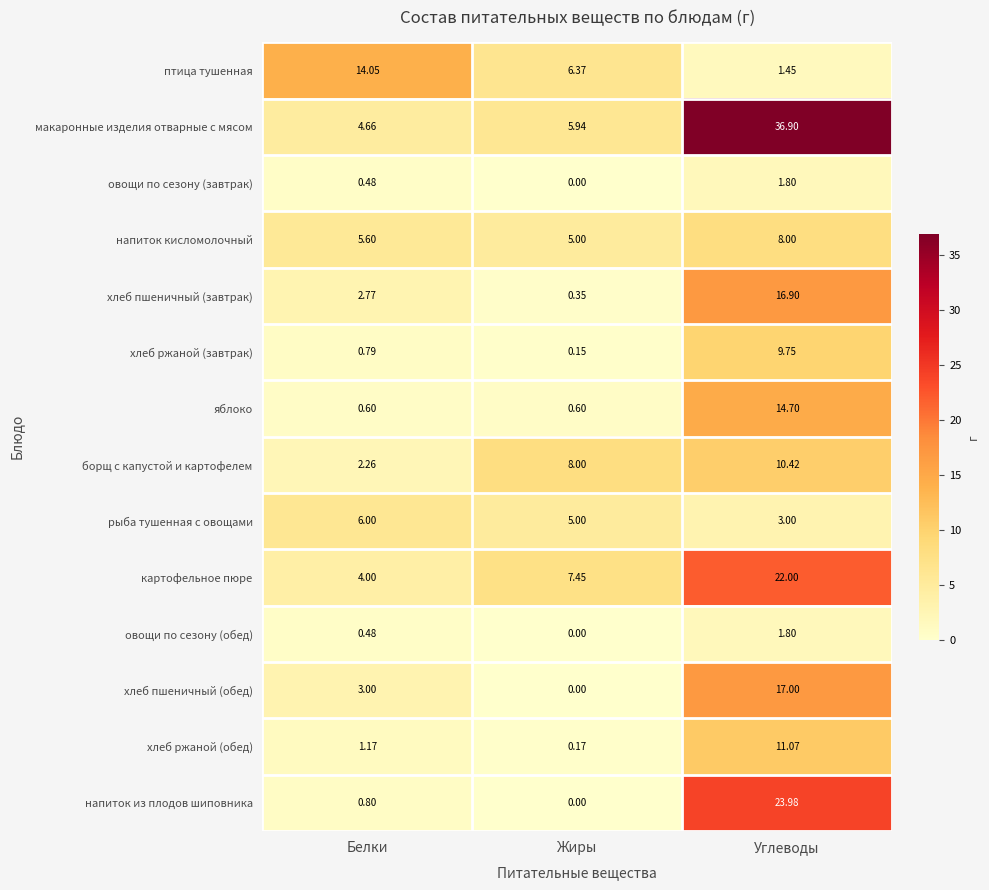

Which series changed the most between Белки and Углеводы?

макаронные изделия отварные с мясом